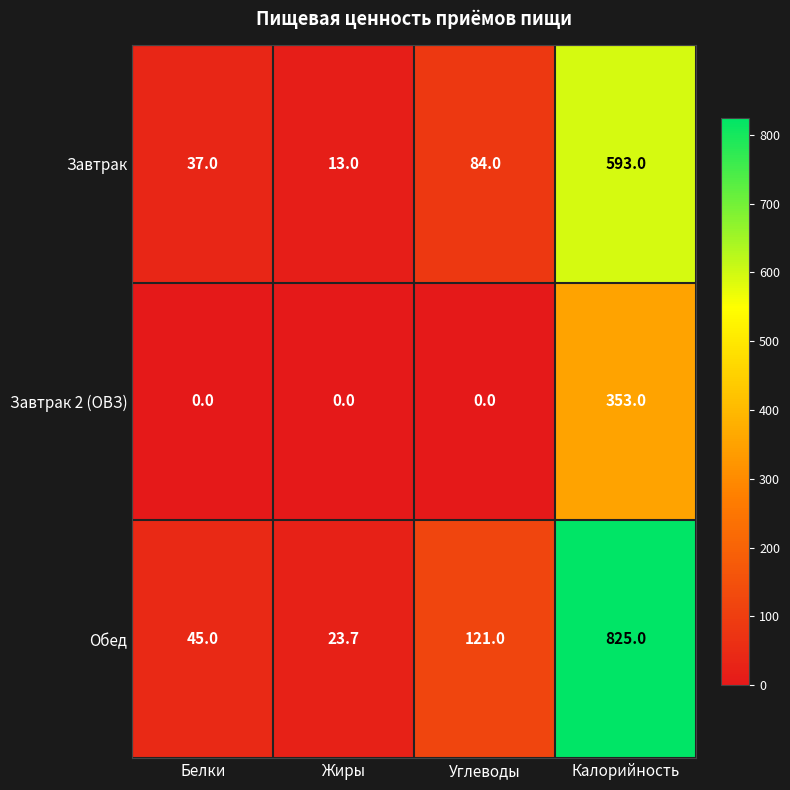

The value of Завтрак at Углеводы is 140.8. True or false?

False